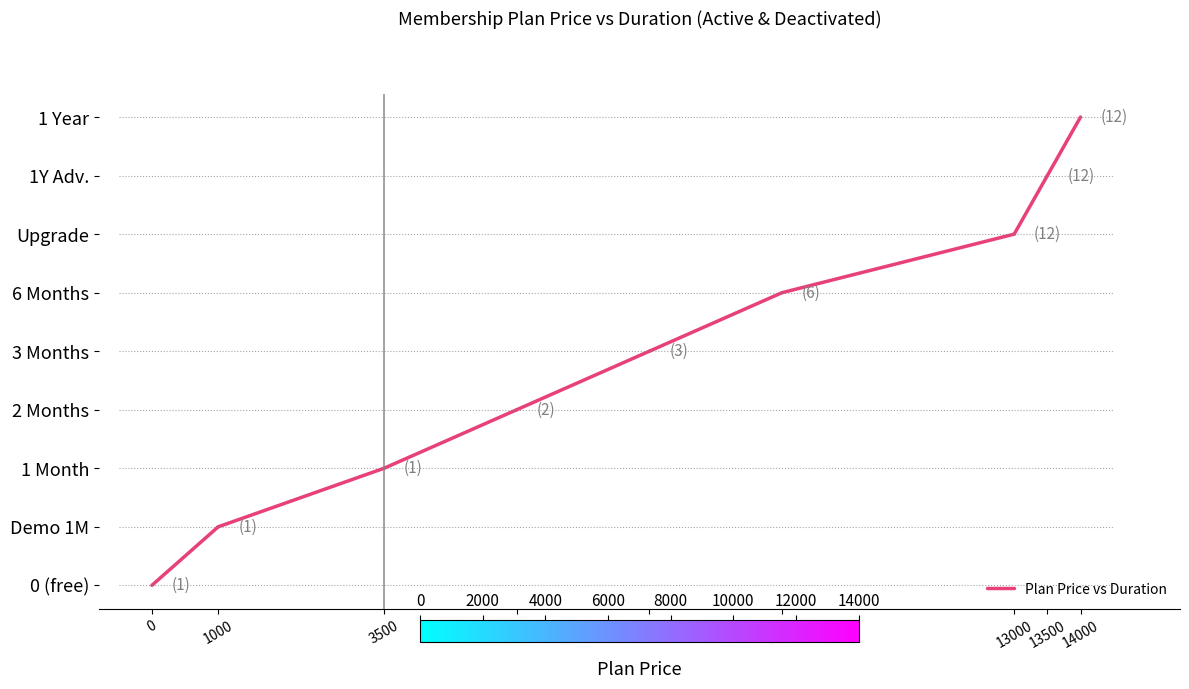

Rank the categories by value from lowest to highest.

0, 1000